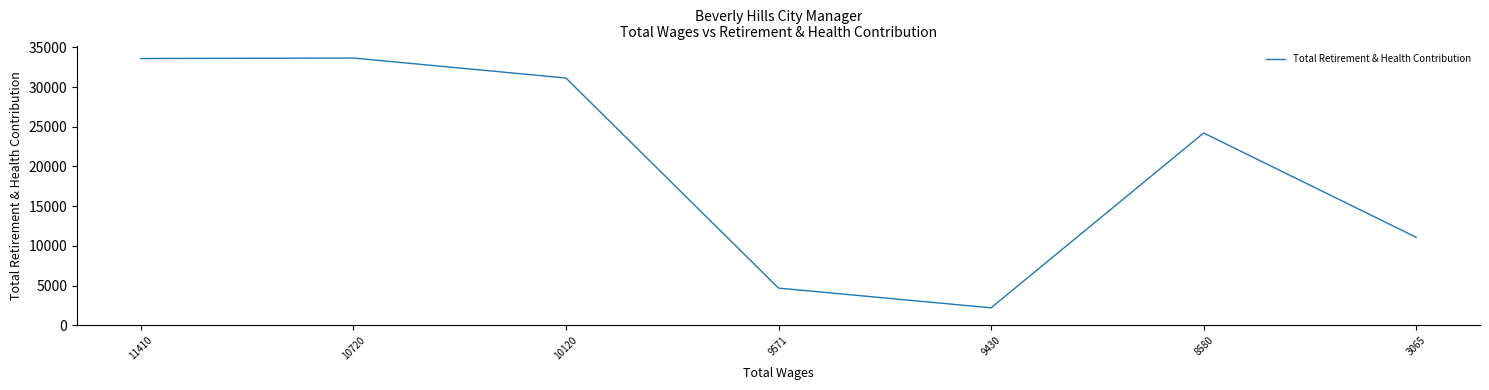

What is the average value?

20082